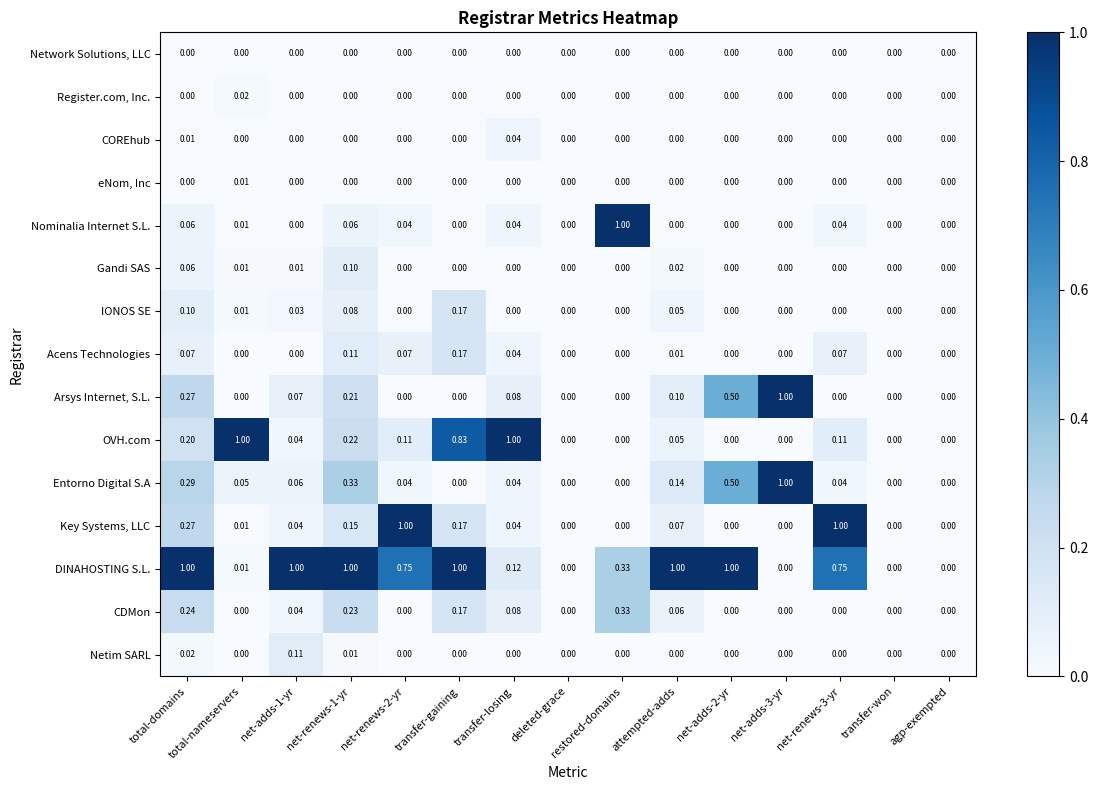

At which category is the sum across all series the highest?

total-domains